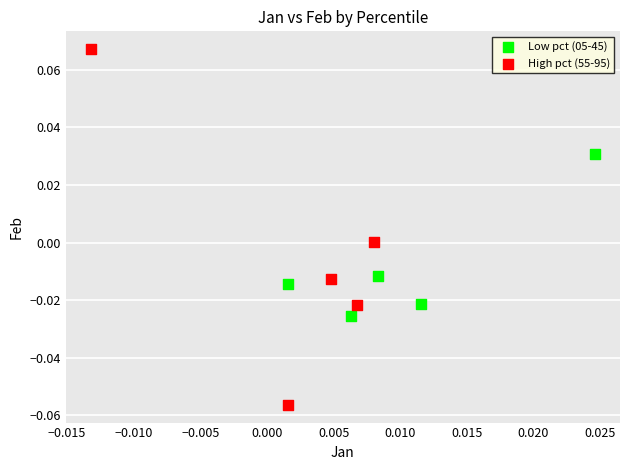

Which series has the widest spread of Y values?

High pct (55-95)